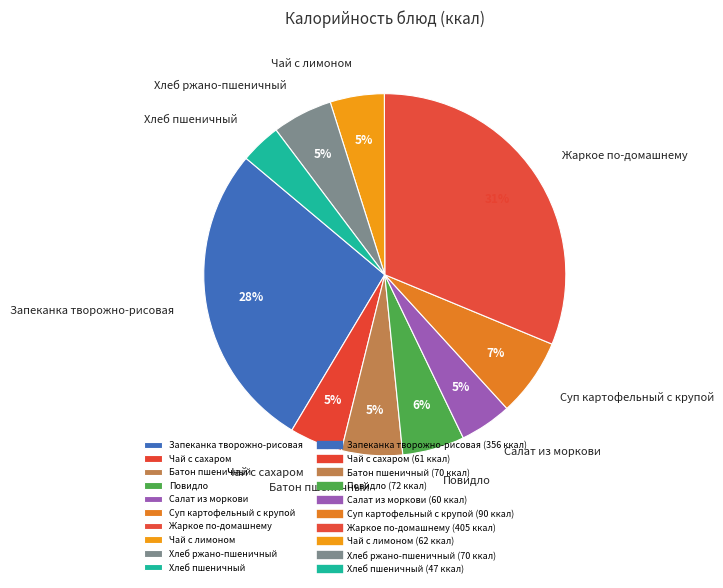

Is the sum of Хлеб пшеничный and Хлеб ржано-пшеничный greater than half?

No